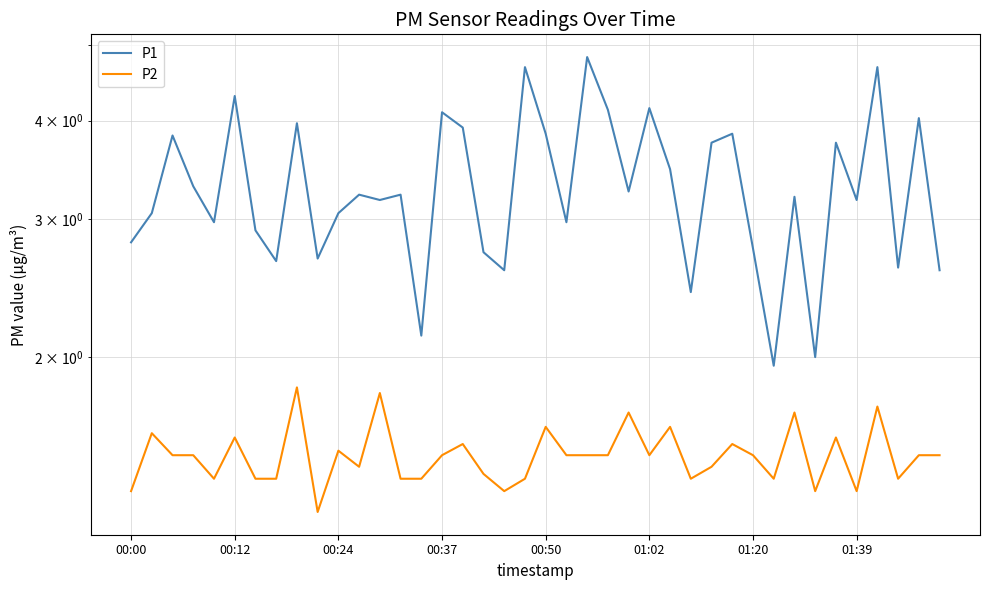

True or false: P1 and P2 cross at least once.

False